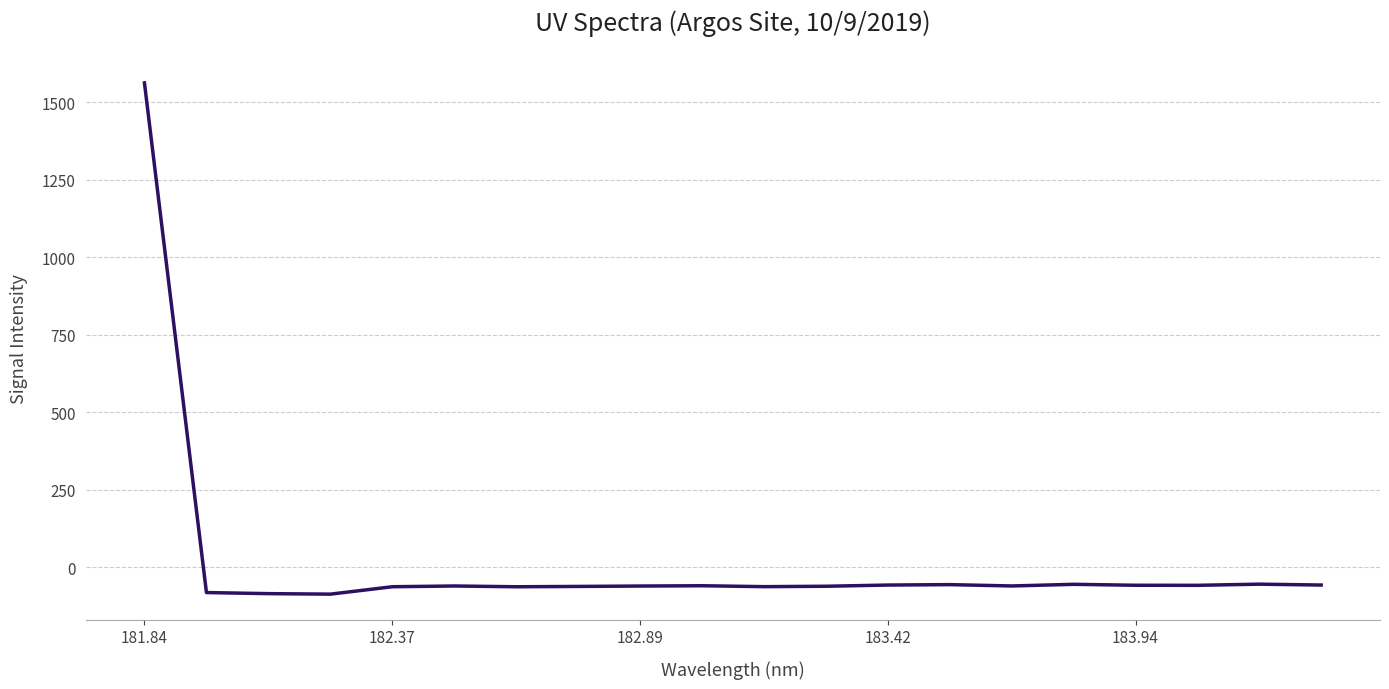

What is the difference between the maximum and minimum values?

1648.7